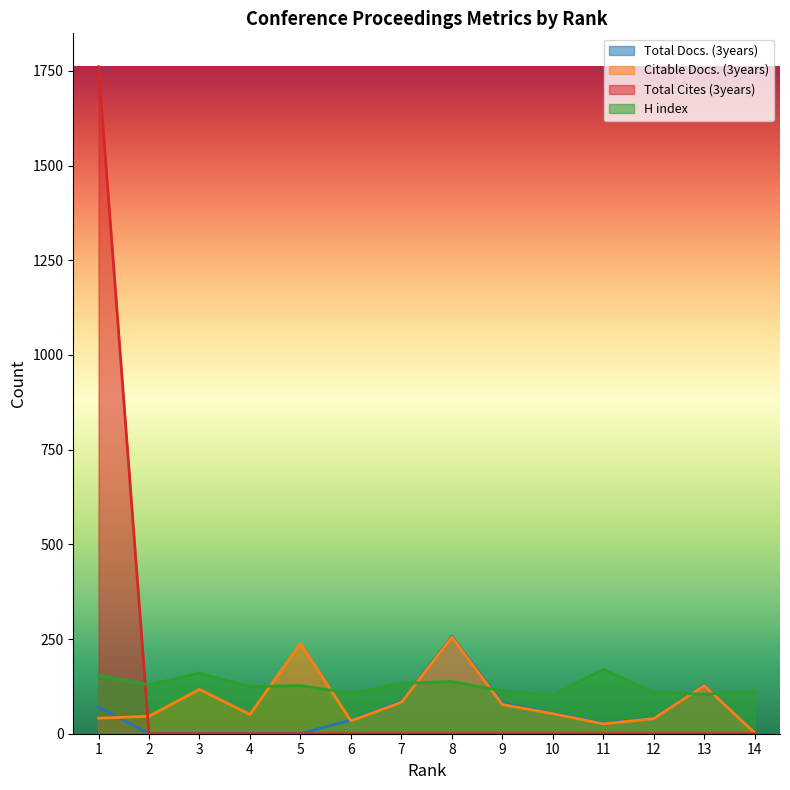

Between 11 and 14, which is larger?

11